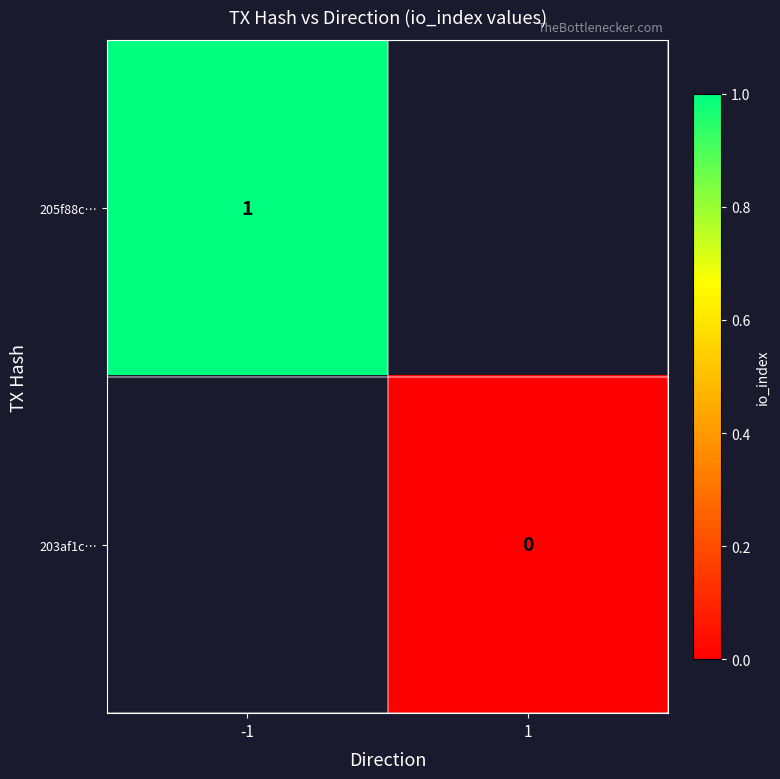

The value of 205f88c… at -1 is 2. True or false?

False